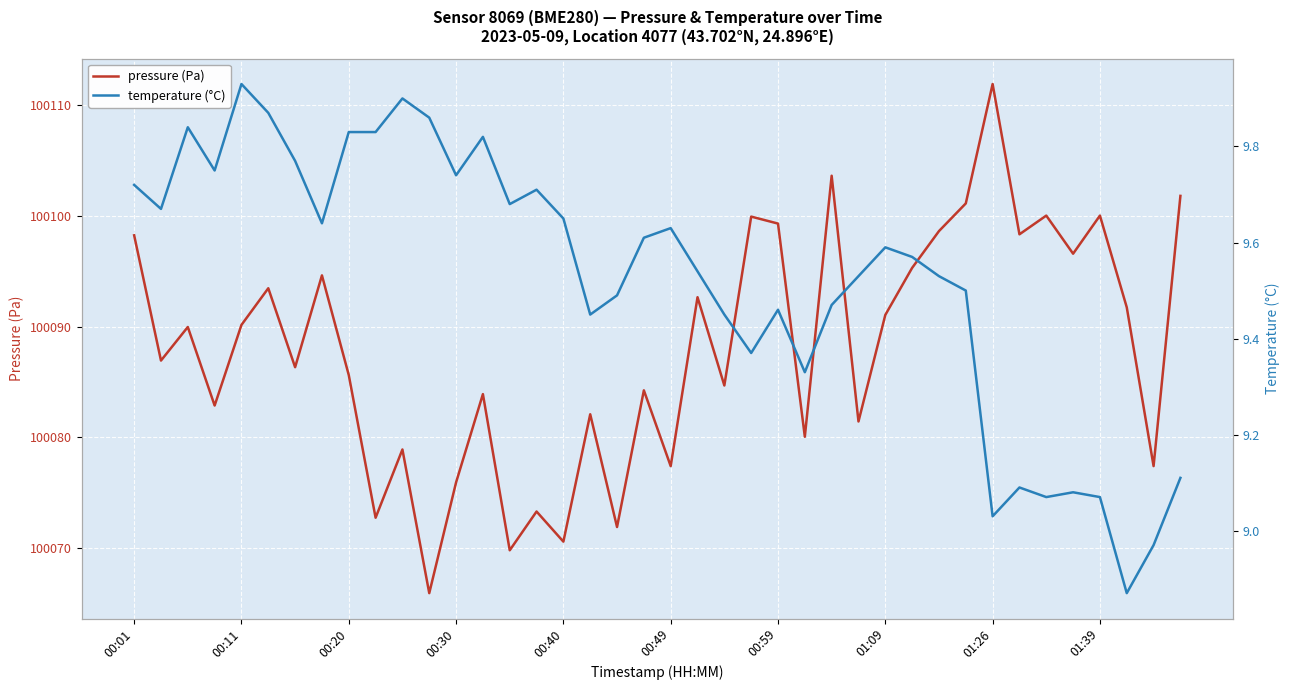

True or false: pressure (Pa) has a value of 133852.0 at 00:20.

False